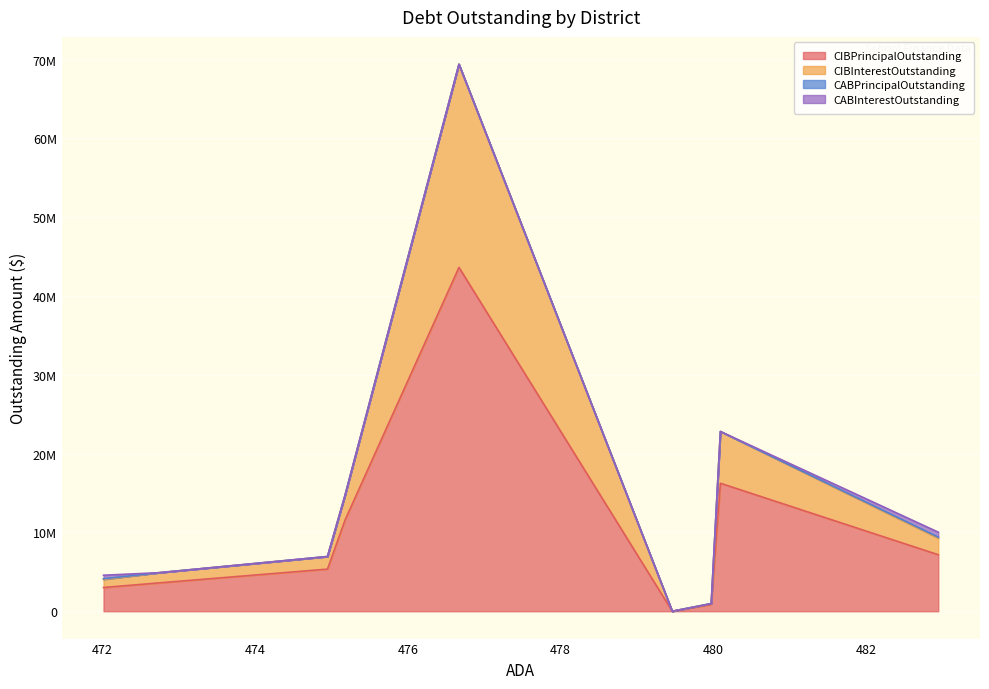

Does the chart display data point markers on the line(s)?

No